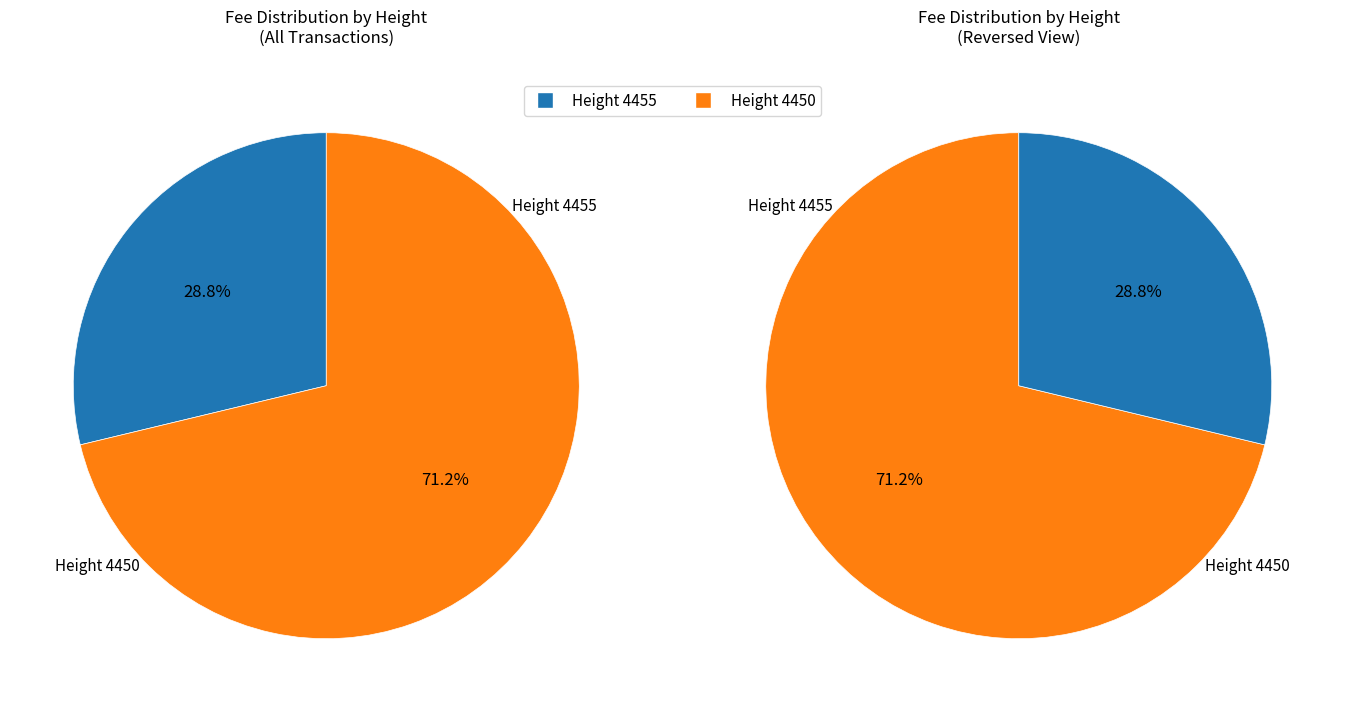

To the nearest percent, what is the average slice percentage?

50%